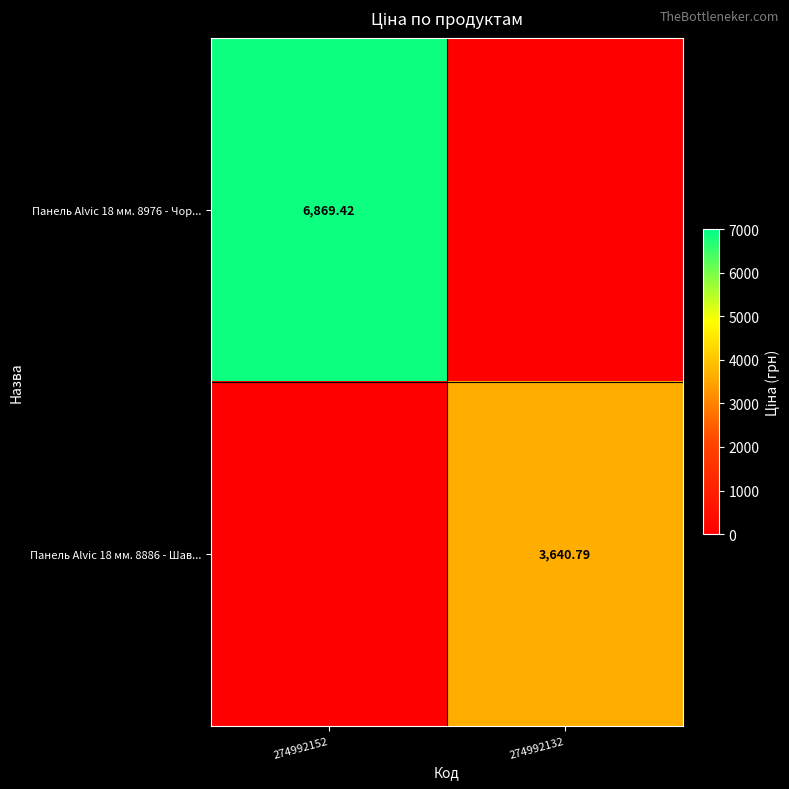

Count the number of data series in this chart.

2